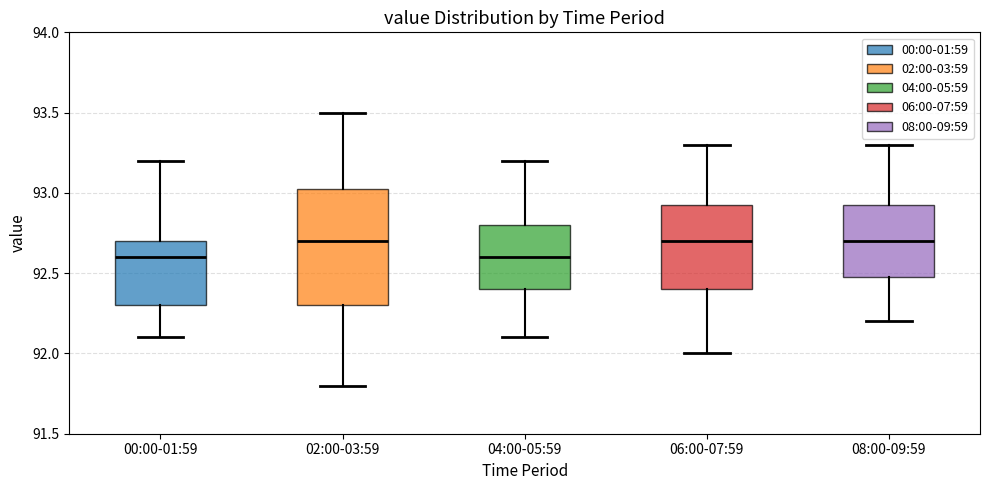

Reading left to right, read every box against the y-axis: the position of its median line, the range the box covers, and the ends of its whiskers. The values are not printed on the chart, so give them approximately, as read against the axis.

00:00-01:59: median 92.60, box 92.30 to 92.70, whiskers 92.10 to 93.20
02:00-03:59: median 92.70, box 92.30 to 93.05, whiskers 91.80 to 93.50
04:00-05:59: median 92.60, box 92.40 to 92.80, whiskers 92.10 to 93.20
06:00-07:59: median 92.70, box 92.40 to 92.95, whiskers 92.00 to 93.30
08:00-09:59: median 92.70, box 92.50 to 92.95, whiskers 92.20 to 93.30